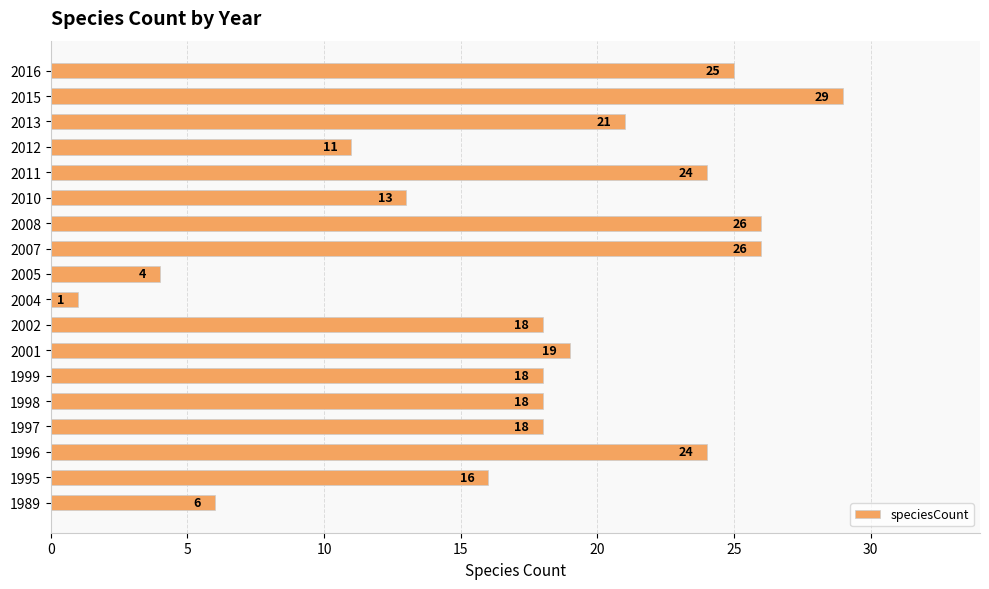

The value at 2010 is 22. True or false?

False